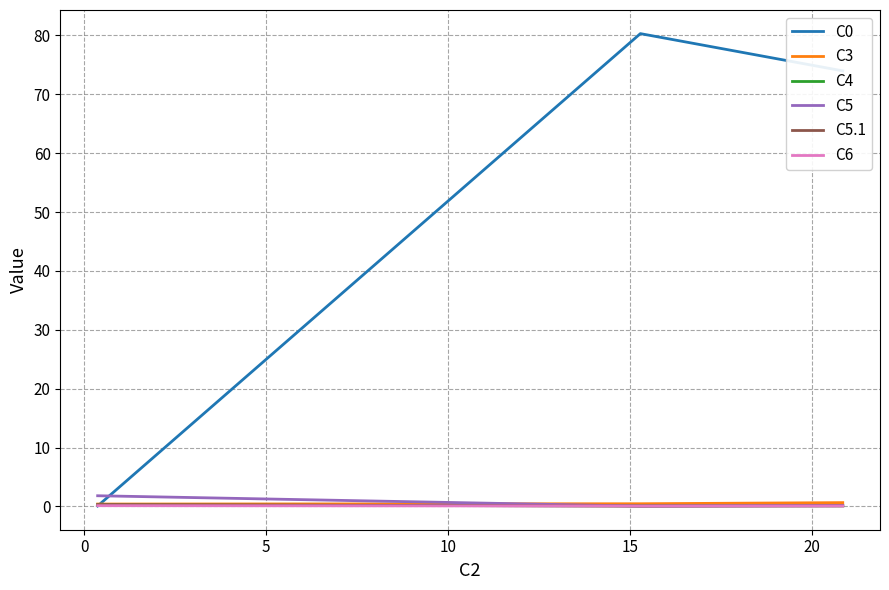

What is the lowest value of the C0 series?

0.1